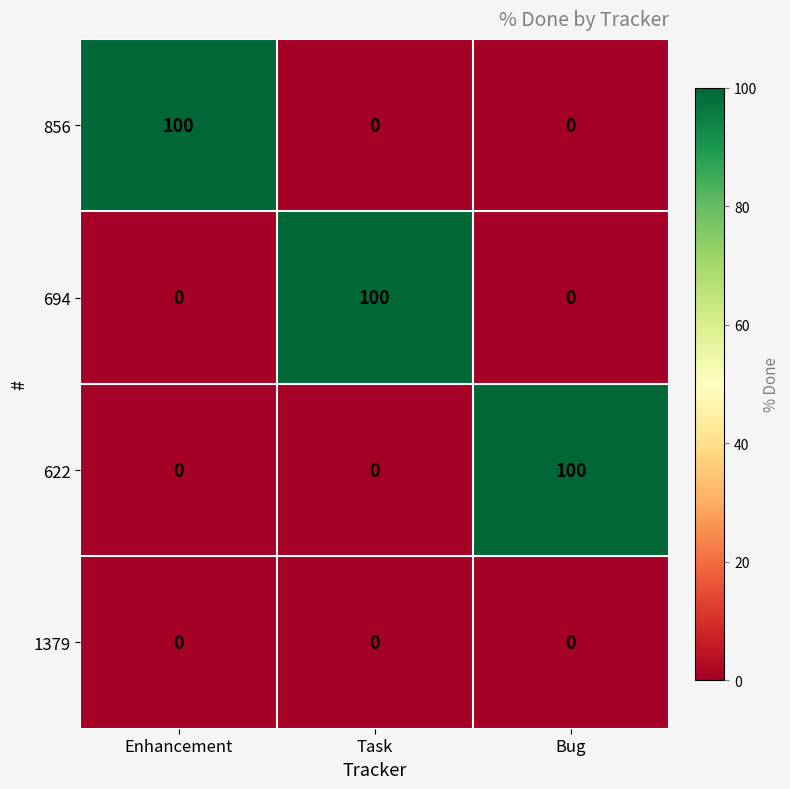

What is the difference between the maximum and minimum values in the 694 series?

100